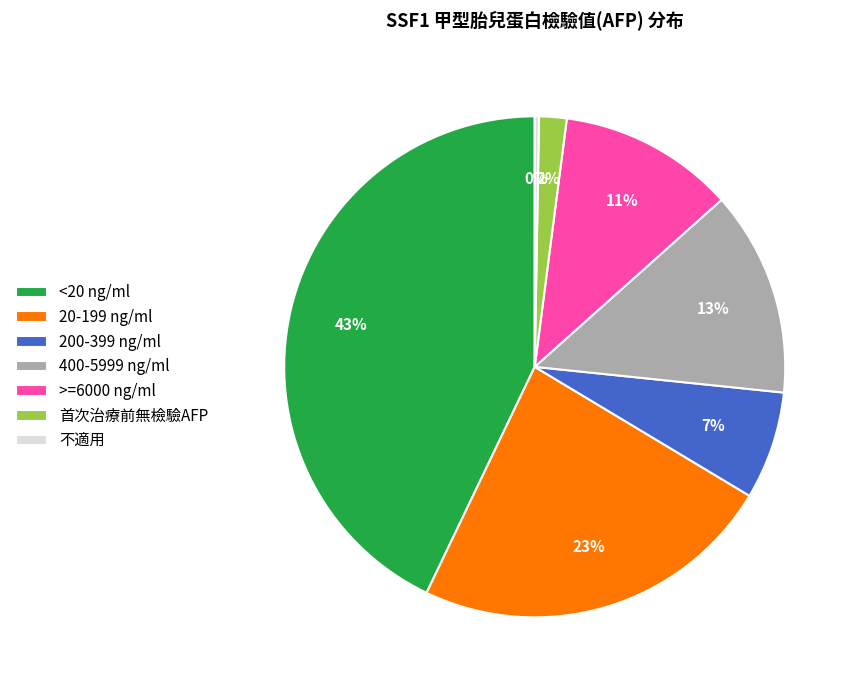

To the nearest percent, what is the difference between the largest and smallest slice percentages?

43%